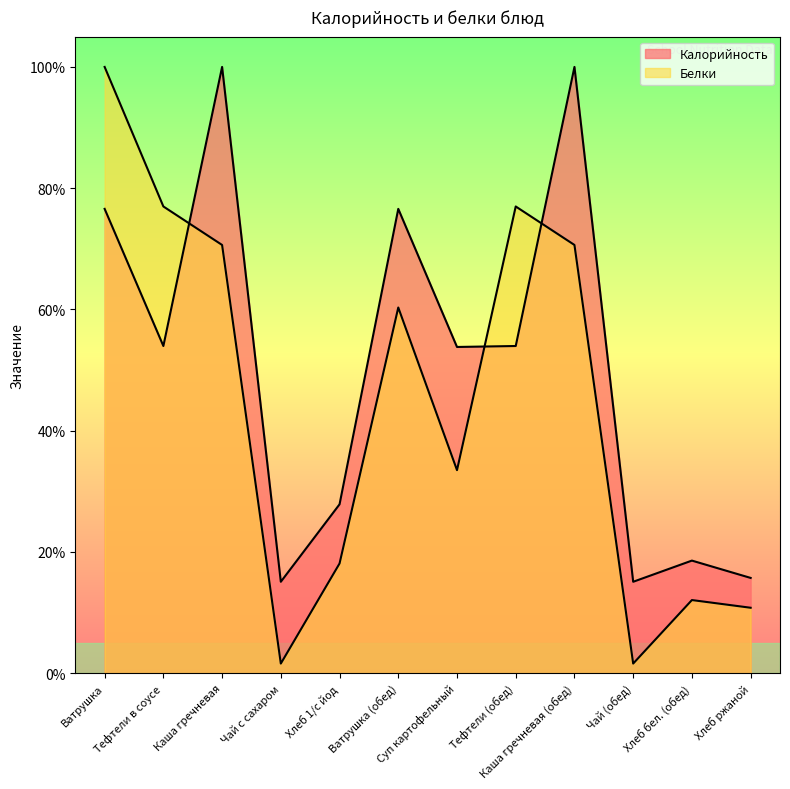

What is the spread (max minus min) of values at Чай с сахаром?

13.5